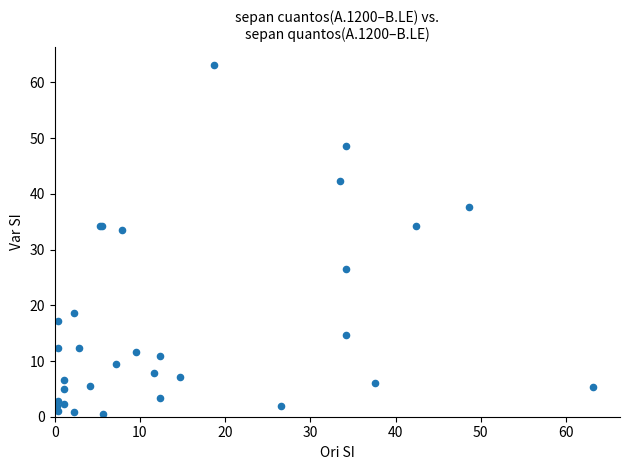

What Y value in the scatter plot is closest to 31?

33.5